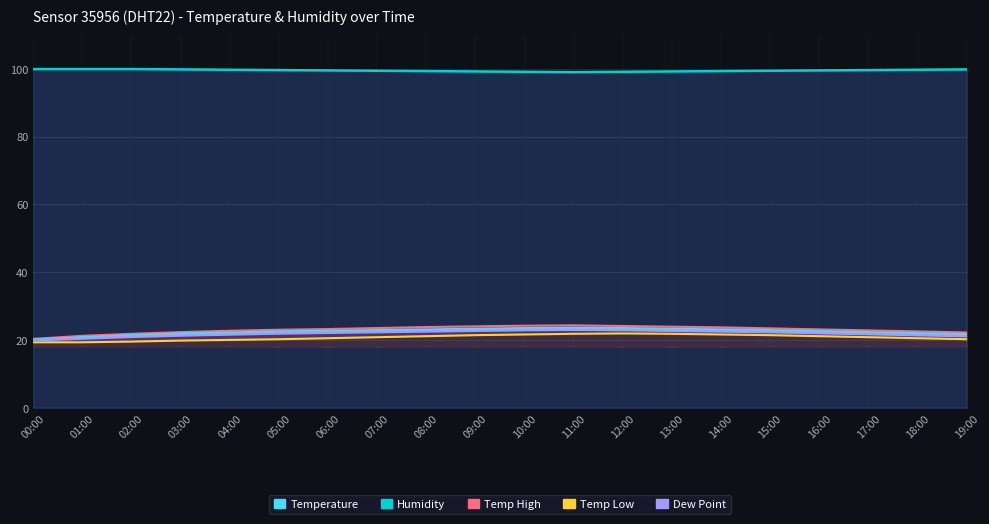

How many lines are shown in the chart?

5